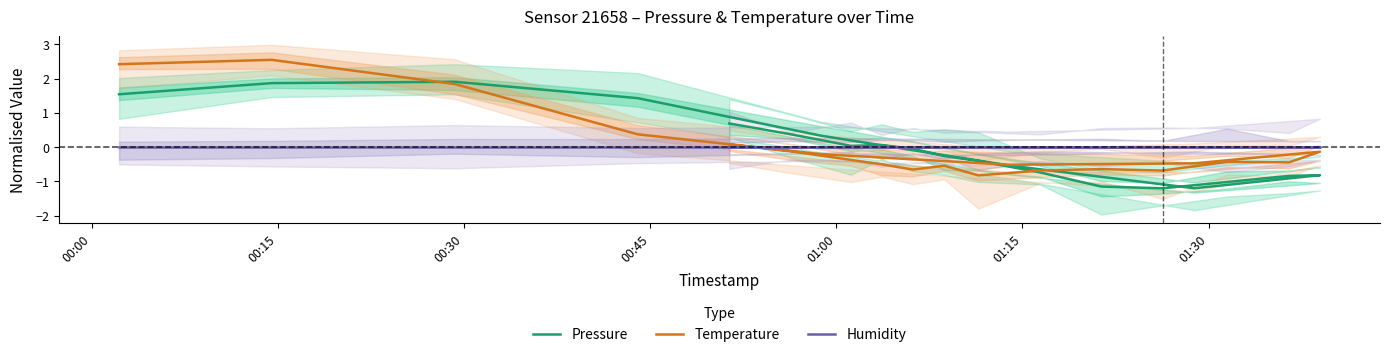

True or false: Pressure and Humidity intersect in this chart.

True